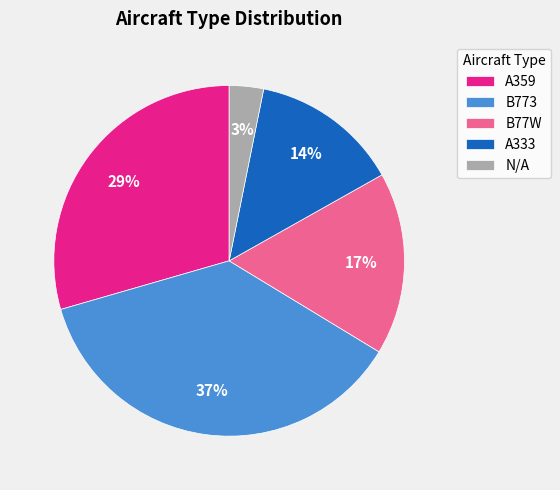

Between B77W and A359, which is larger?

A359